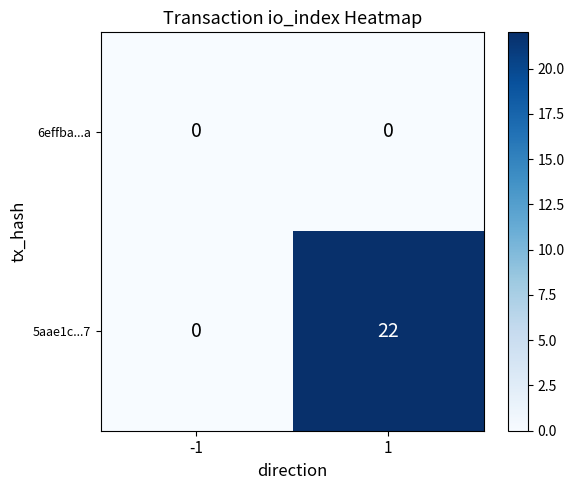

Reading left to right, transcribe all the data shown in this chart.

6effba...a: 0	0
5aae1c...7: 0	22